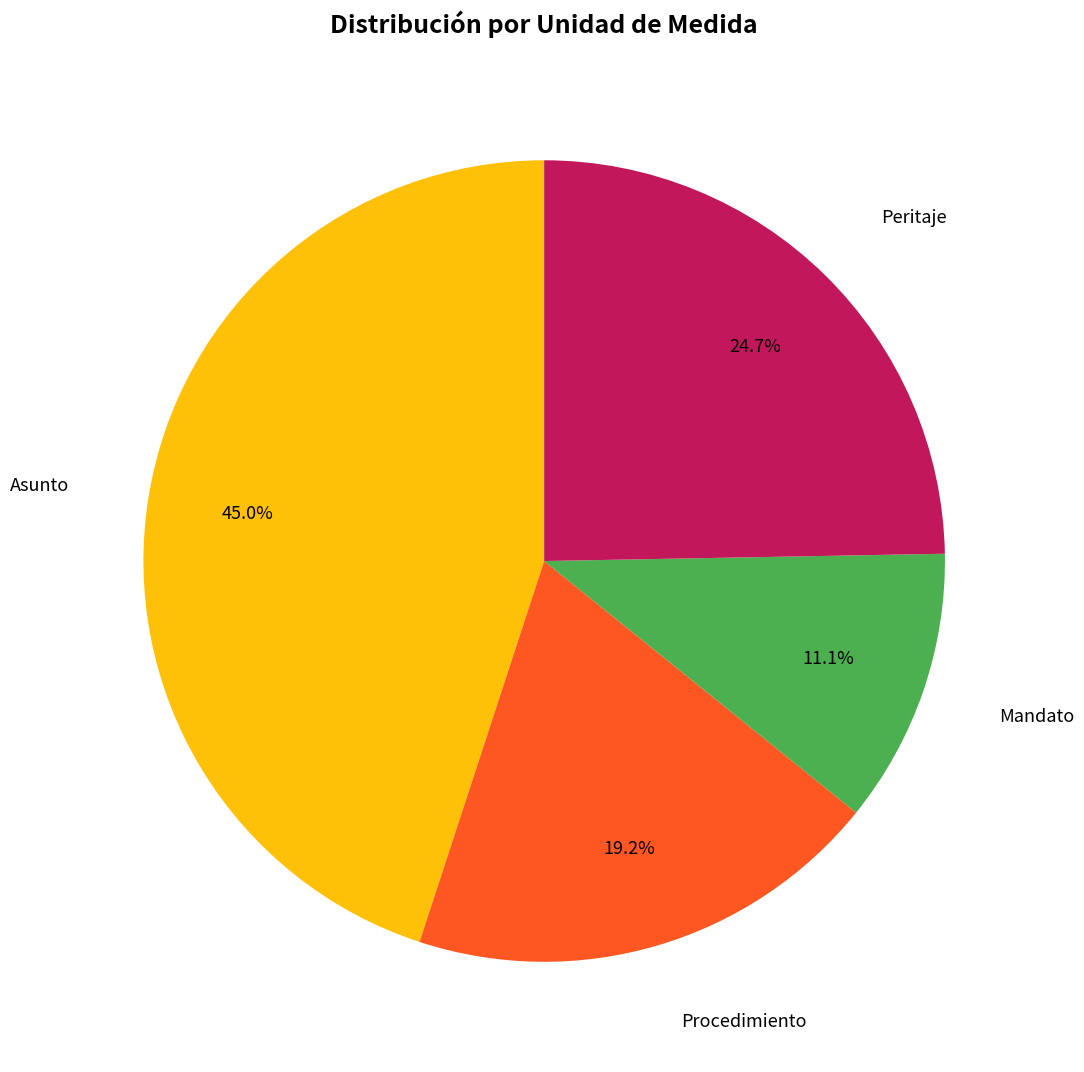

Does any single category account for the majority?

No